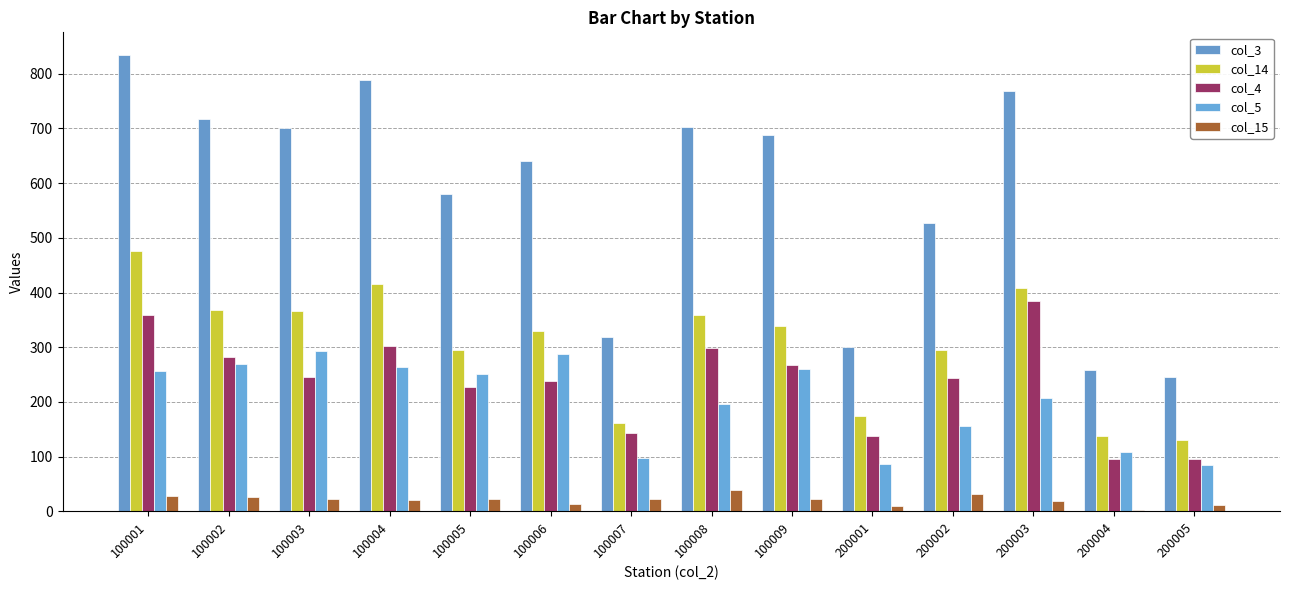

How many series are shown in this chart?

5